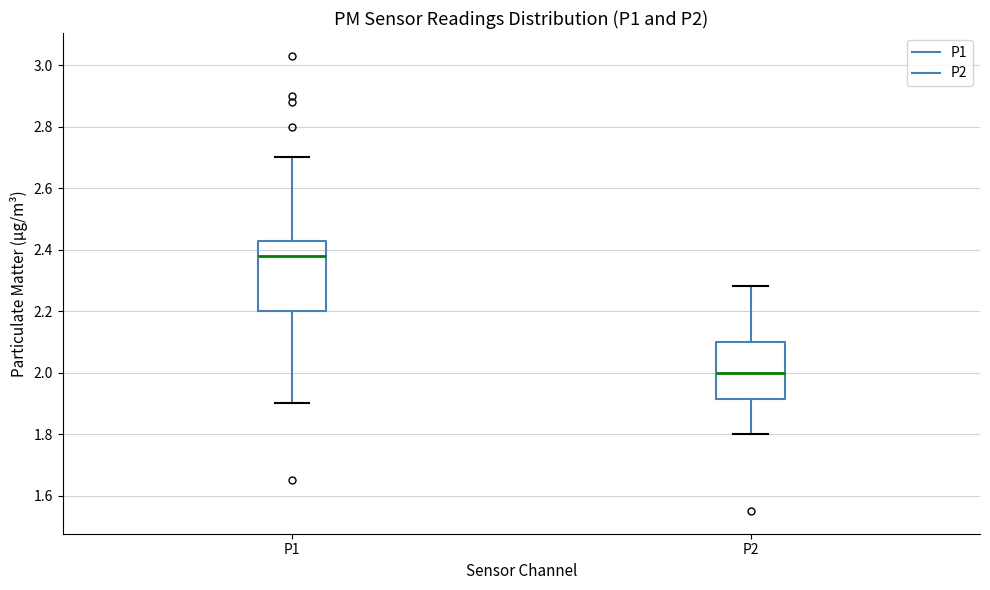

Reading left to right, read every box against the y-axis: the position of its median line, the range the box covers, and the ends of its whiskers. The values are not printed on the chart, so give them approximately, as read against the axis.

P1: median 2.38, box 2.20 to 2.42, whiskers 1.90 to 2.70
P2: median 2.00, box 1.92 to 2.10, whiskers 1.80 to 2.28